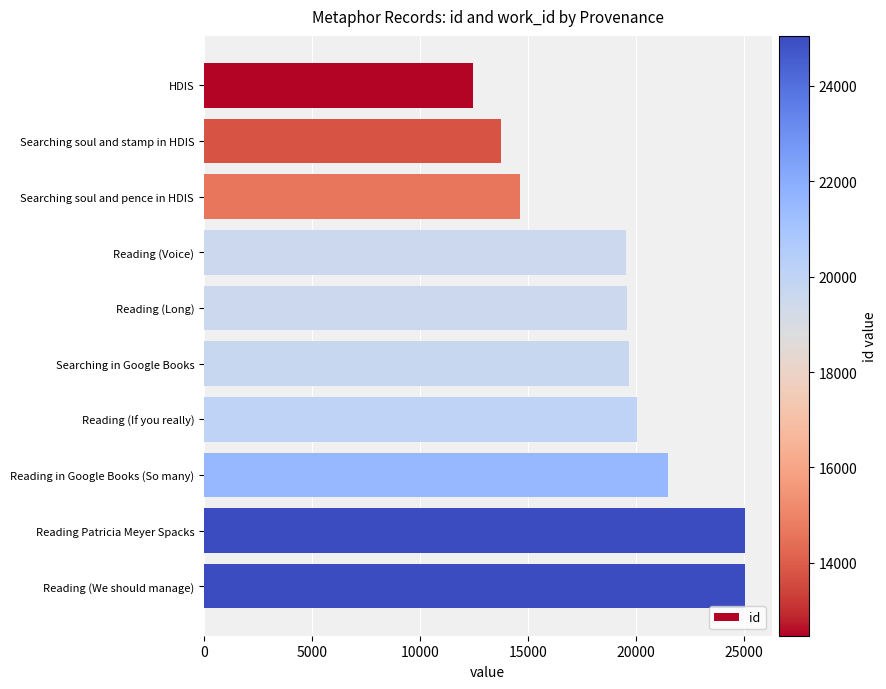

Does the chart contain any negative values?

No